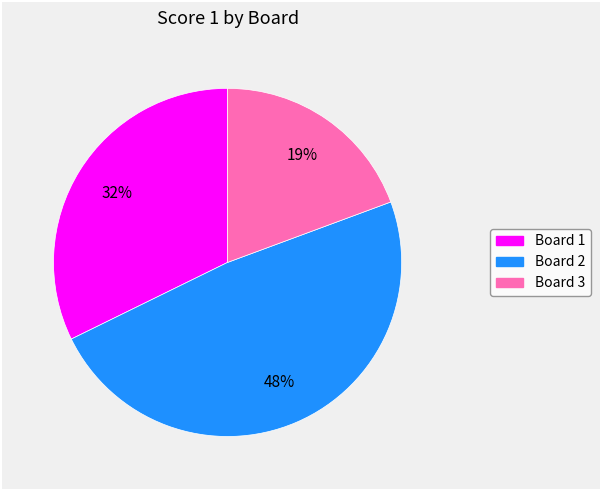

Does Board 3 account for over 50% of the chart?

No